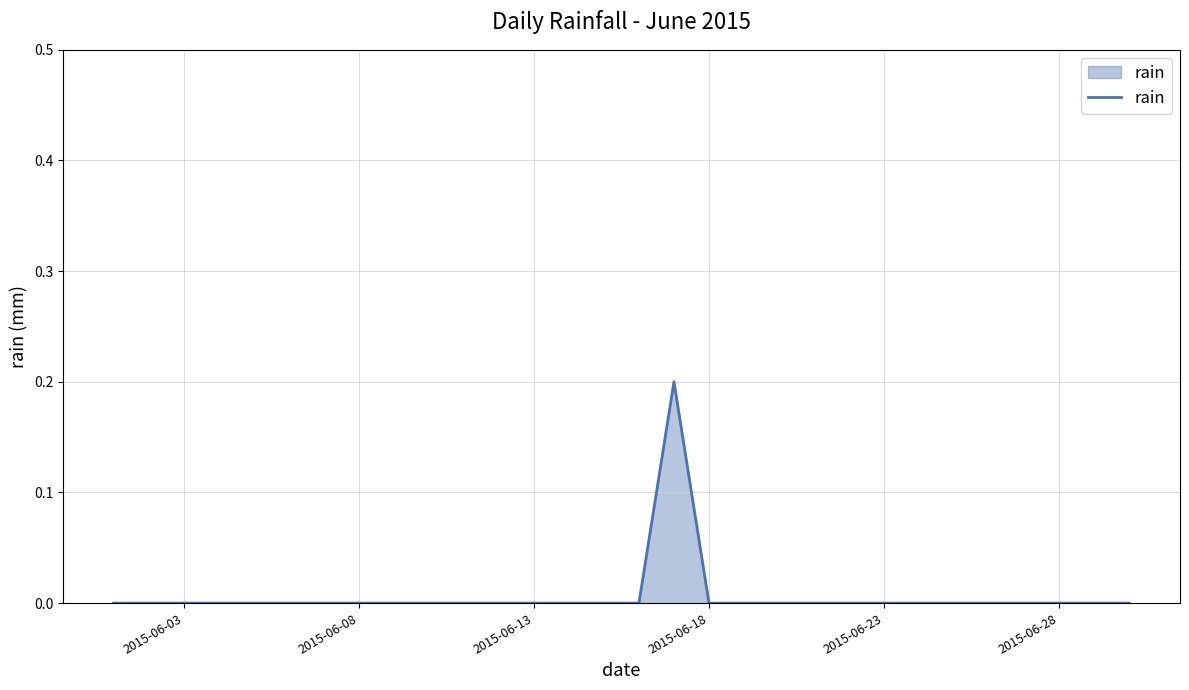

Does the chart display data point markers on the line(s)?

No